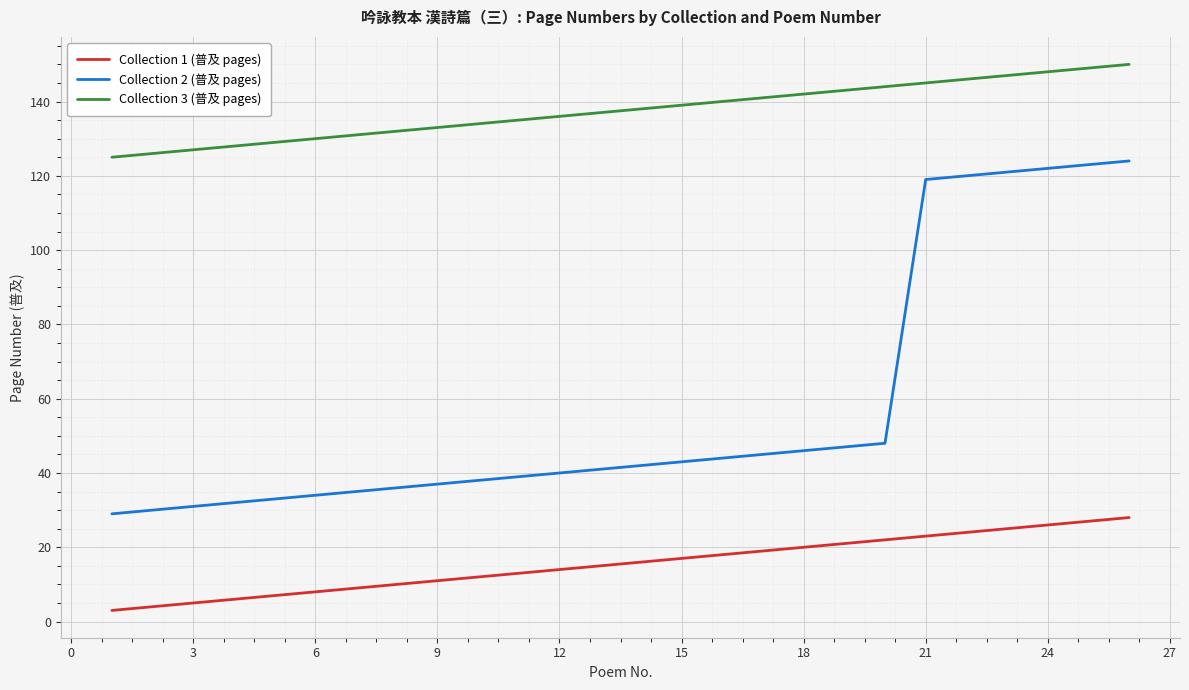

Which series has the largest range (max minus min)?

Collection 2 (普及 pages)